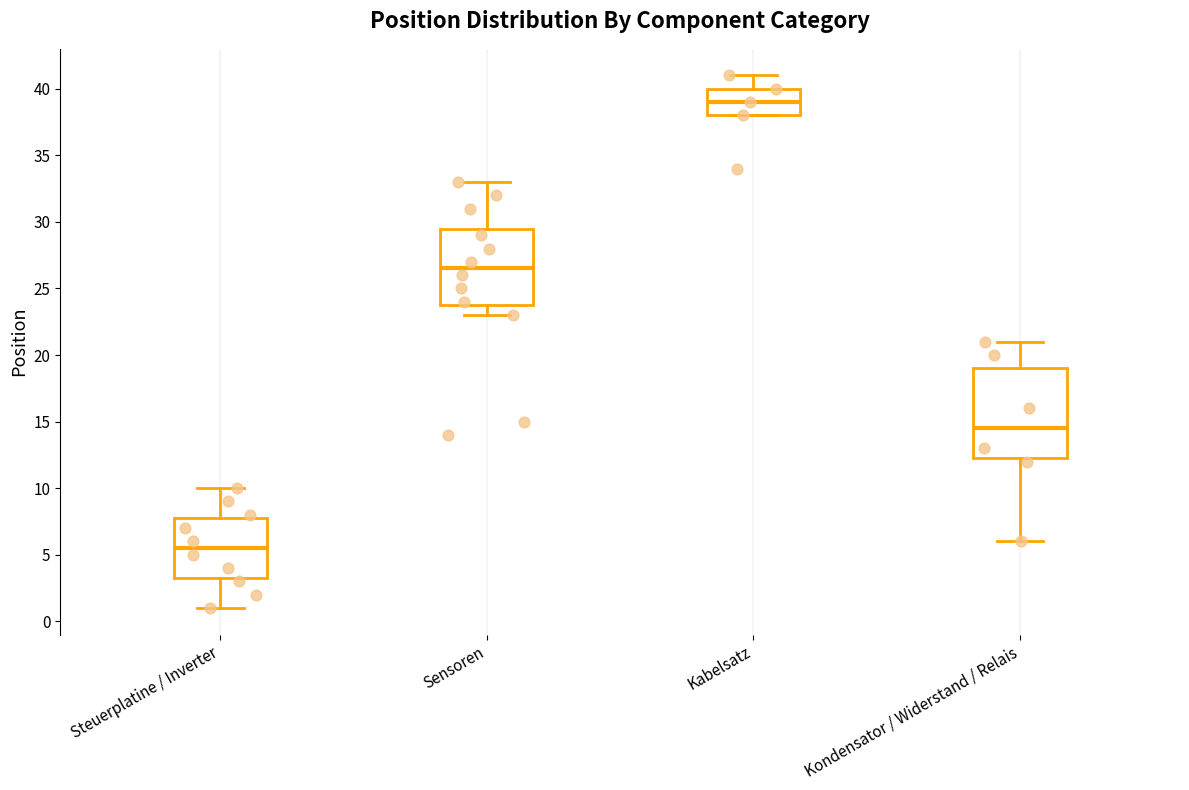

Reading left to right, read every box against the y-axis: the position of its median line, the range the box covers, and the ends of its whiskers. The values are not printed on the chart, so give them approximately, as read against the axis.

Steuerplatine / Inverter: median 5.5, box 3.5 to 8.0, whiskers 1.0 to 10.0
Sensoren: median 26.5, box 24.0 to 29.5, whiskers 23.0 to 33.0
Kabelsatz: median 39.0, box 38.0 to 40.0, whiskers 38.0 to 41.0
Kondensator / Widerstand / Relais: median 14.5, box 12.5 to 19.0, whiskers 6.0 to 21.0